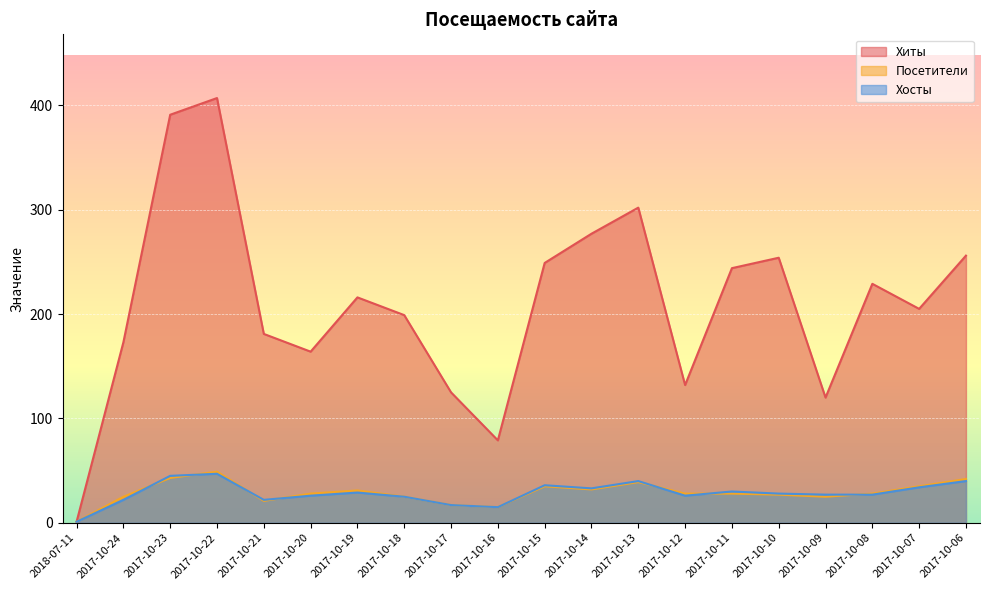

What position from the left is 2017-10-21?

5